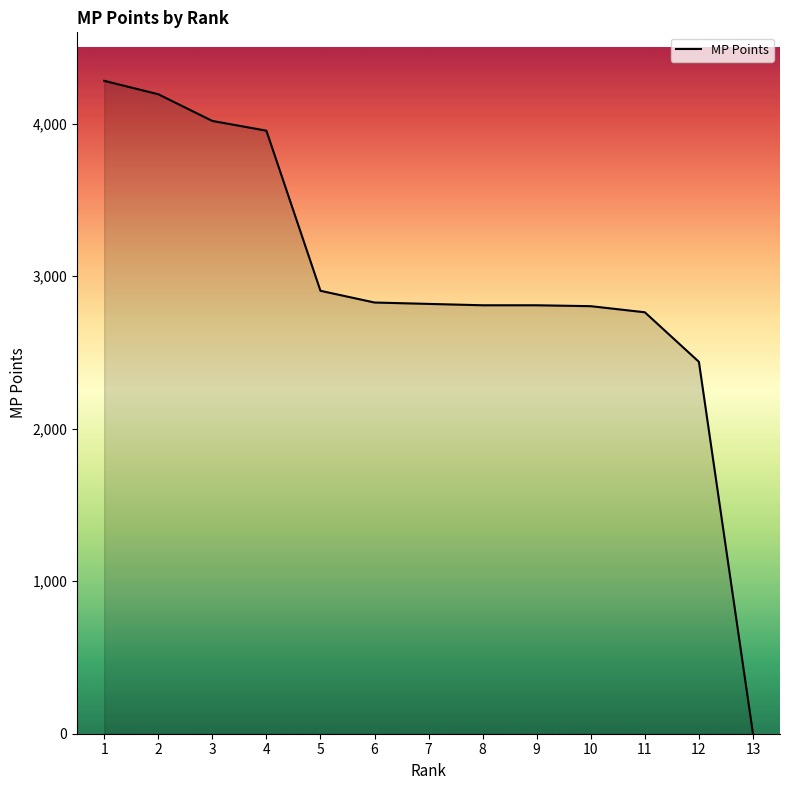

What is the change in value from 2 to 12?

-1755